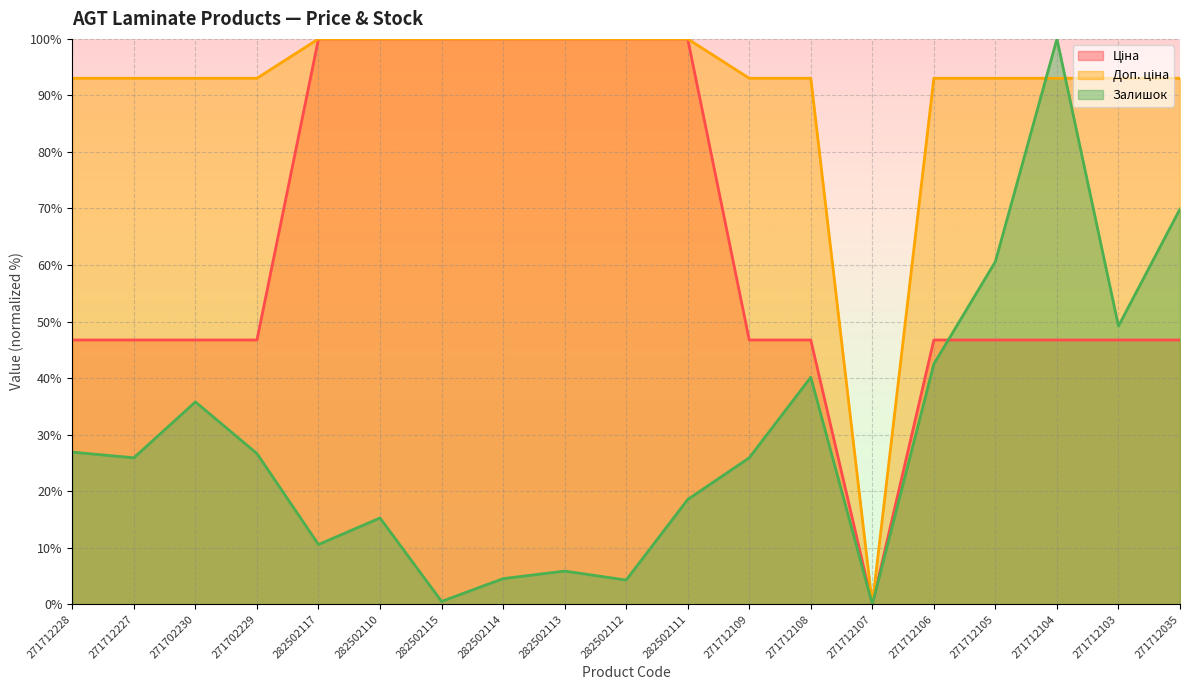

Is it true that Ціна equals 100.0 at 282502117?

True